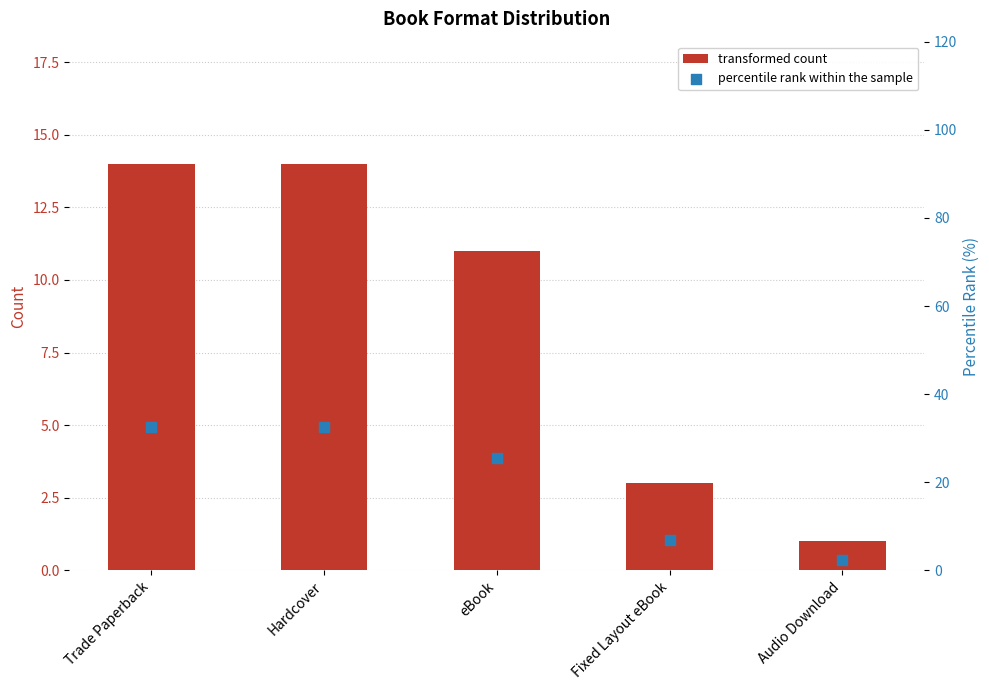

Which series has the largest total across all categories?

percentile rank within the sample